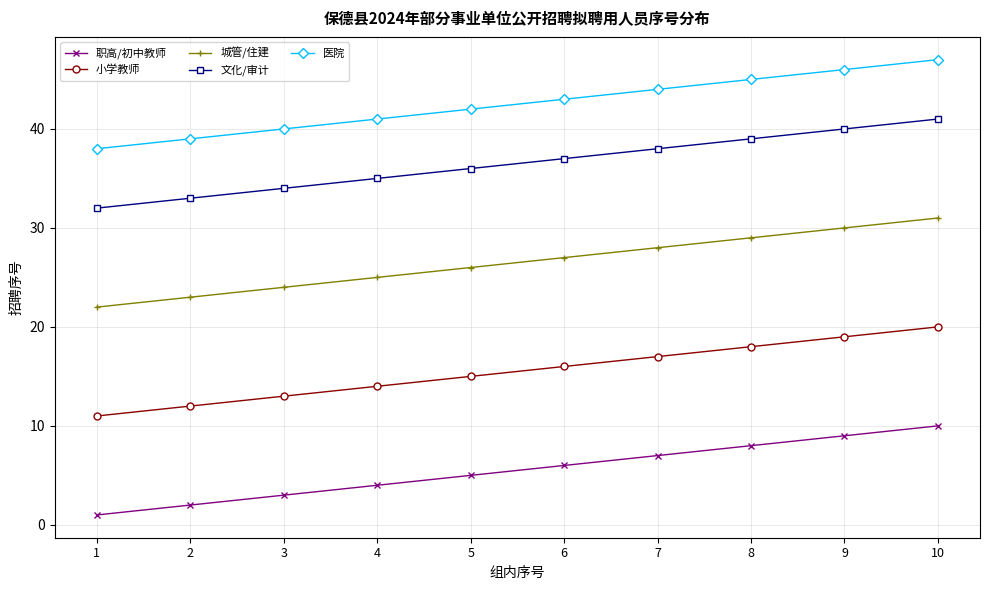

List the labels in order of 文化/审计 value, largest first.

10, 9, 8, 7, 6, 5, 4, 3, 2, 1